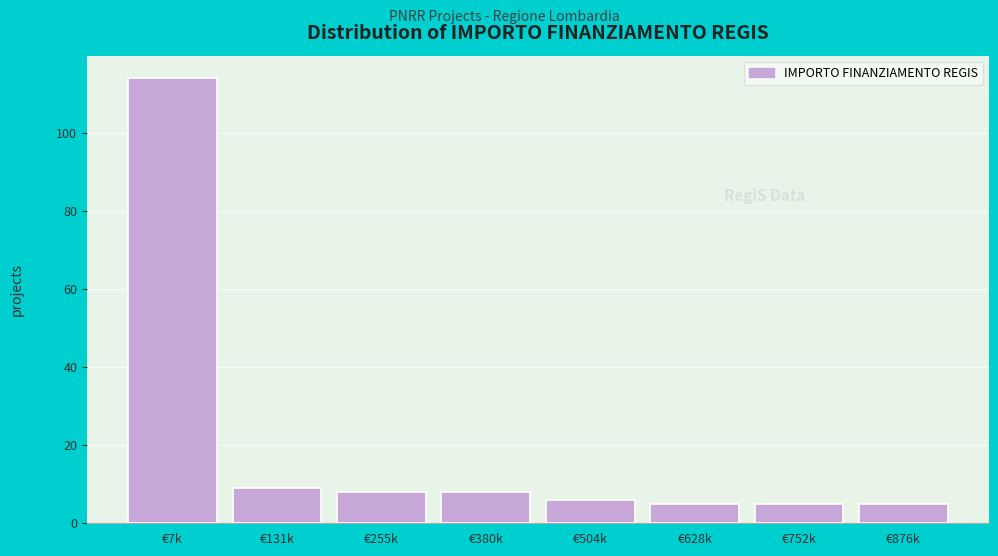

Reading right to left, list all the values displayed in this chart.

€876k=5	€752k=5	€628k=5	€504k=6	€380k=8	€255k=8	€131k=9	€7k=114